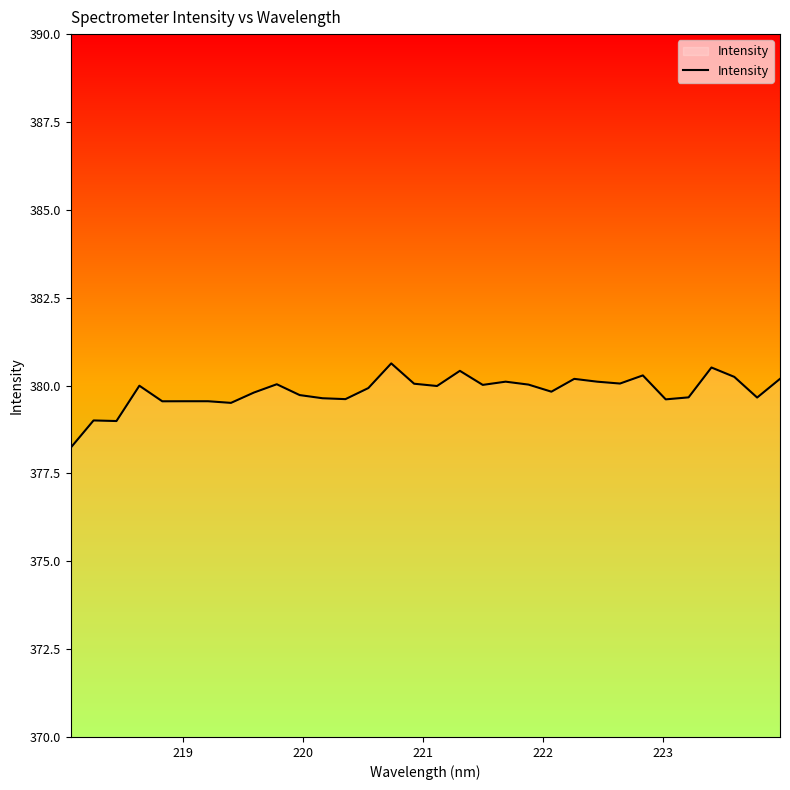

What is the maximum value shown in the chart?

380.6